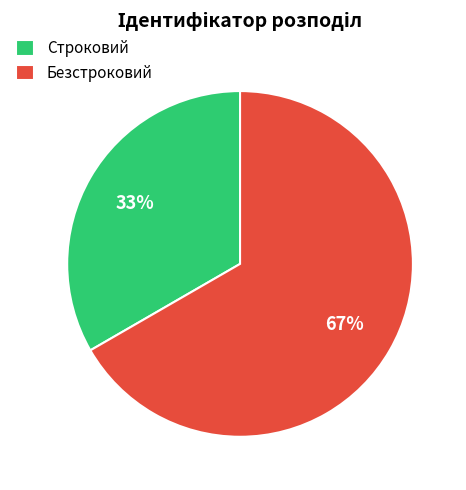

What percentage is the Строковий slice, to the nearest percent?

33%